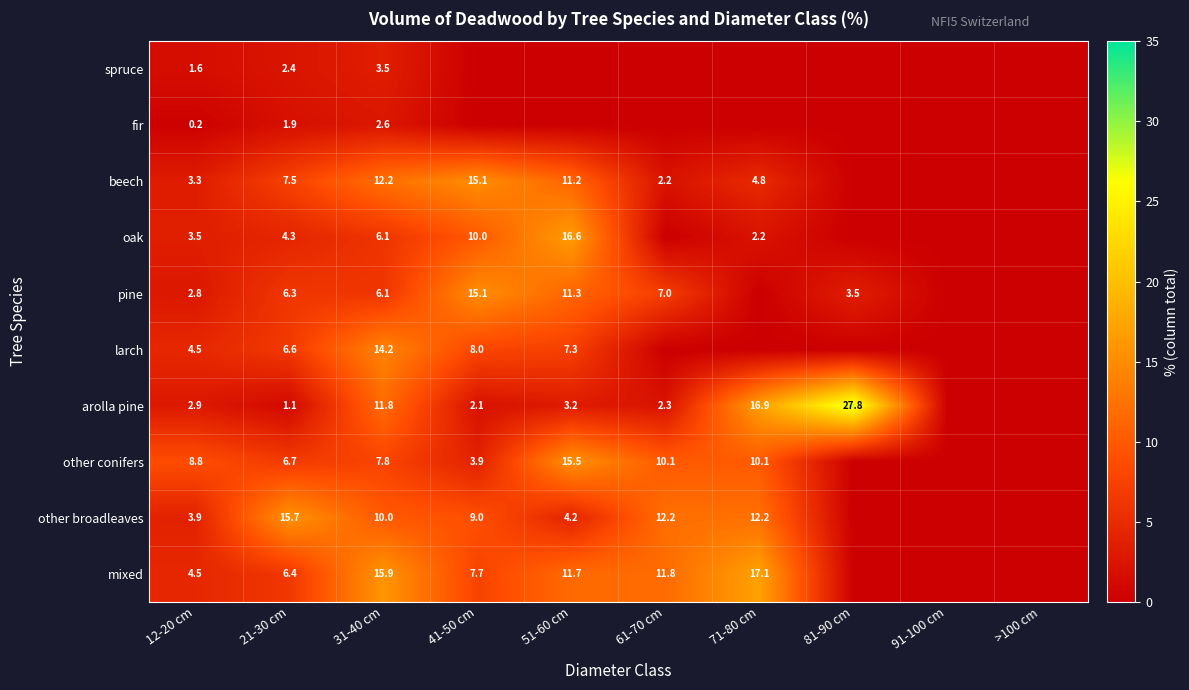

What is the total value across all series at 21-30 cm?

58.9